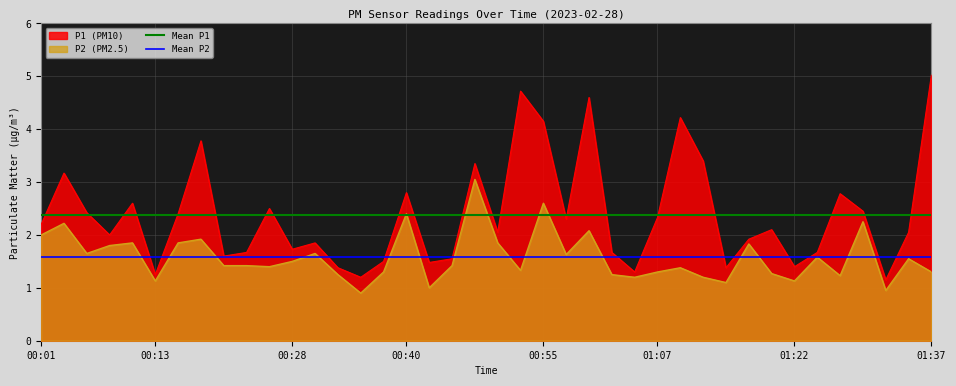

Is it true that Mean P1 equals 2.4 at 32?

True